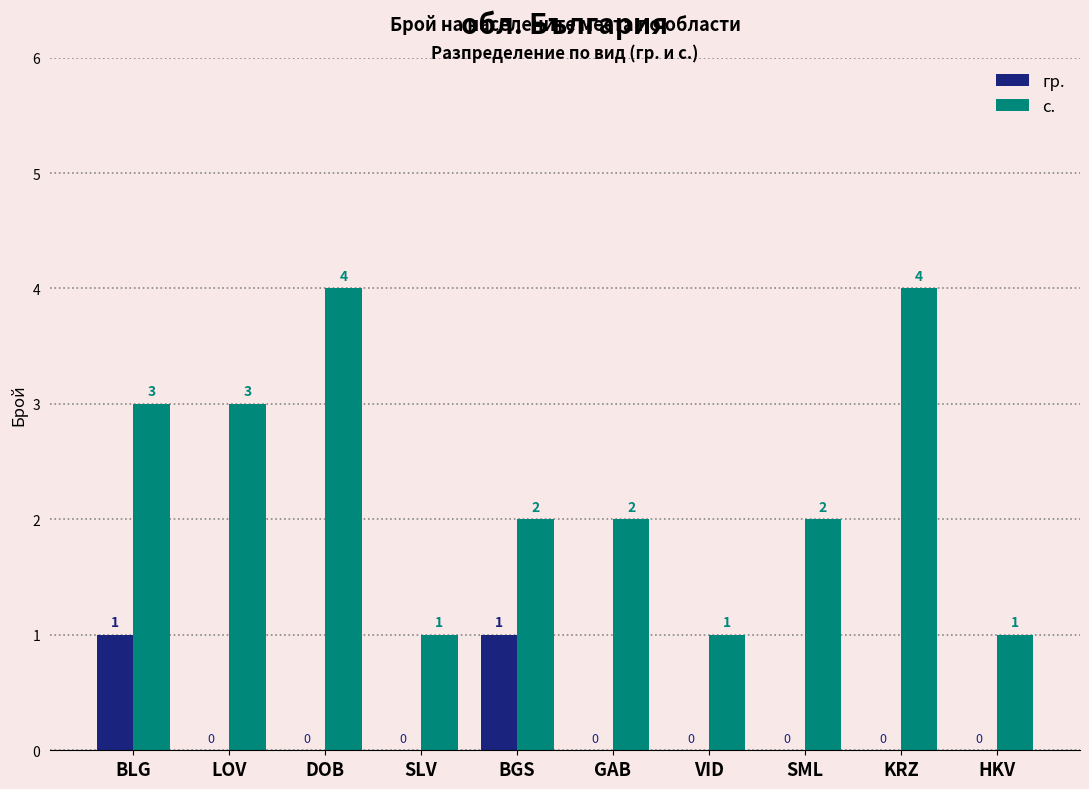

Which series has the widest spread of values?

с.